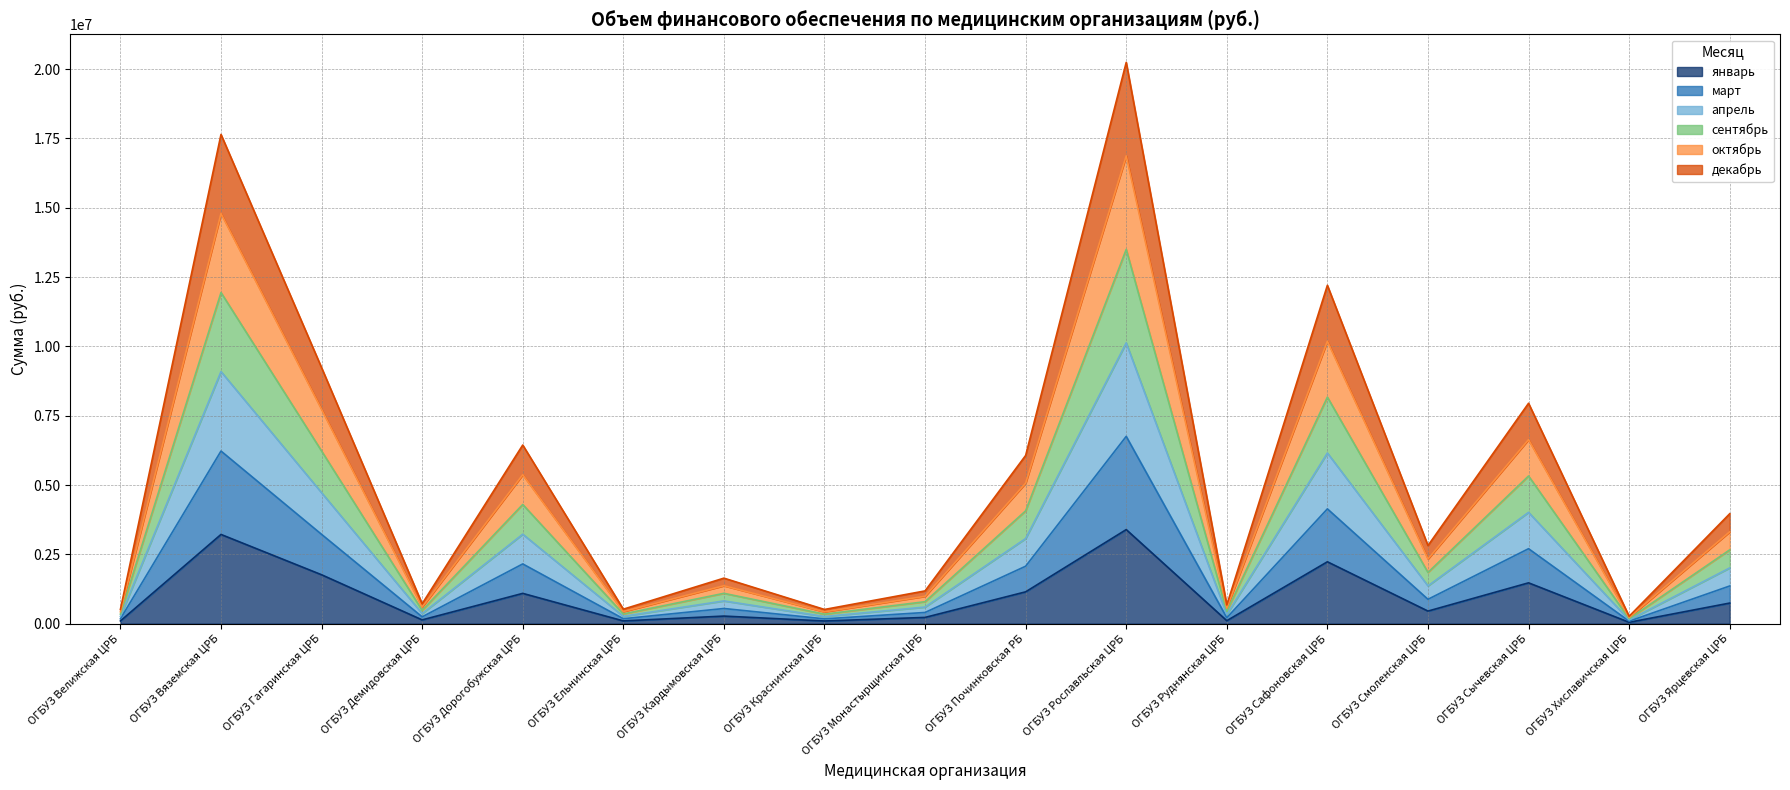

Is the value of март at ОГБУЗ Руднянская ЦРБ greater than the value of декабрь at ОГБУЗ Краснинская ЦРБ?

Yes